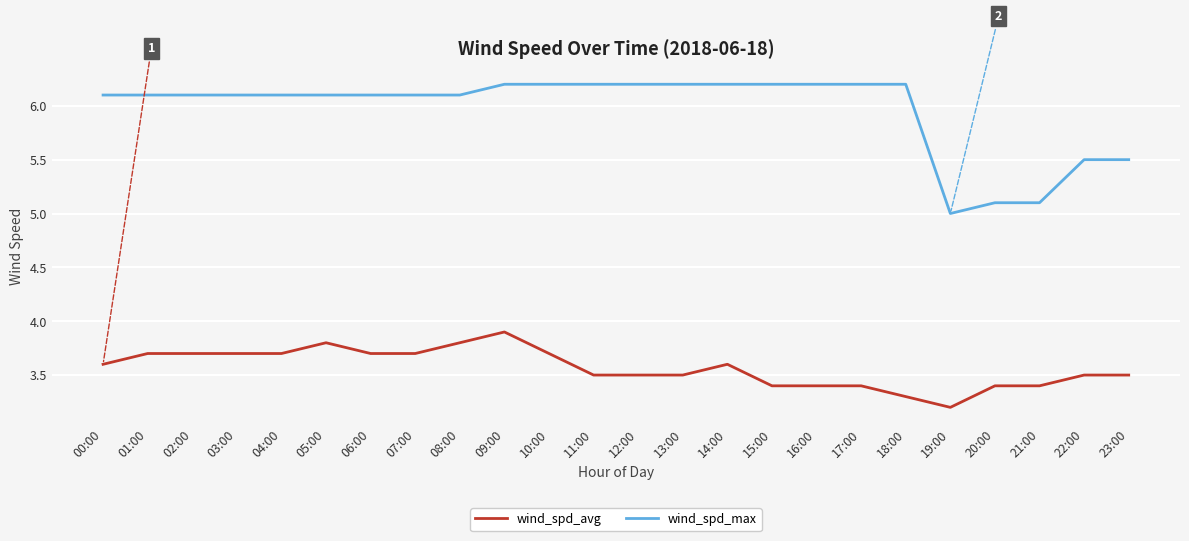

What is the highest value of the wind_spd_max series?

6.2